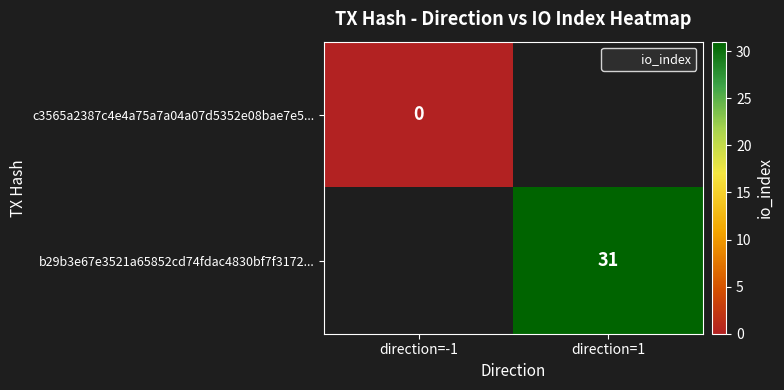

List the labels in order of c3565a2387c4e4a75a7a04a07d5352e08bae7e5... value, smallest first.

direction=-1, direction=1